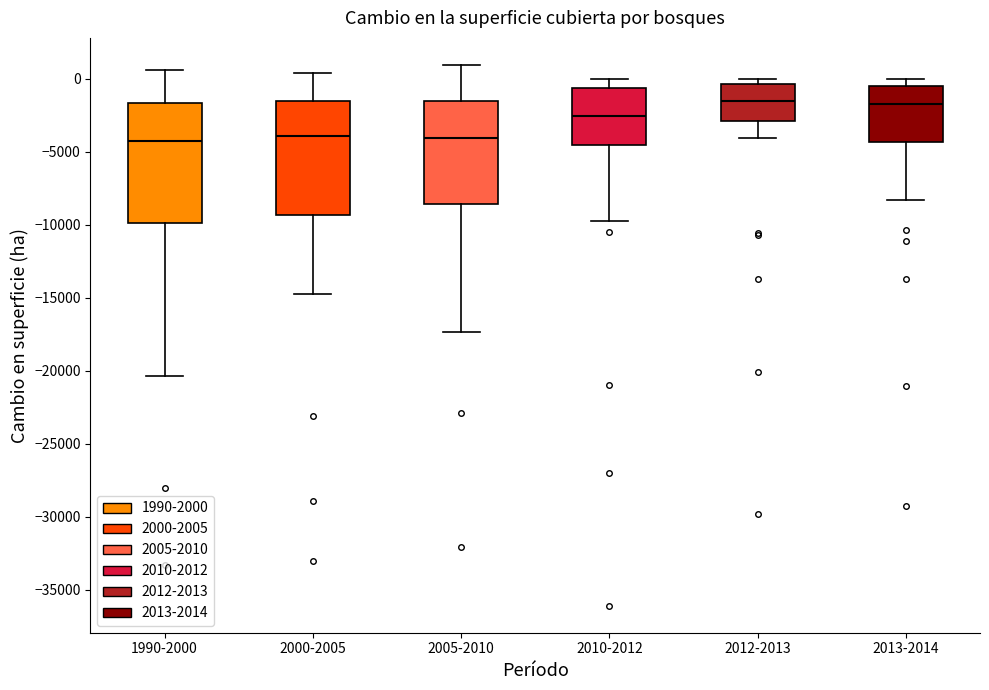

Where is the upper edge of the box for 1990-2000 on the y-axis? The values are not printed on the chart, so give them approximately, as read against the axis.

-1500